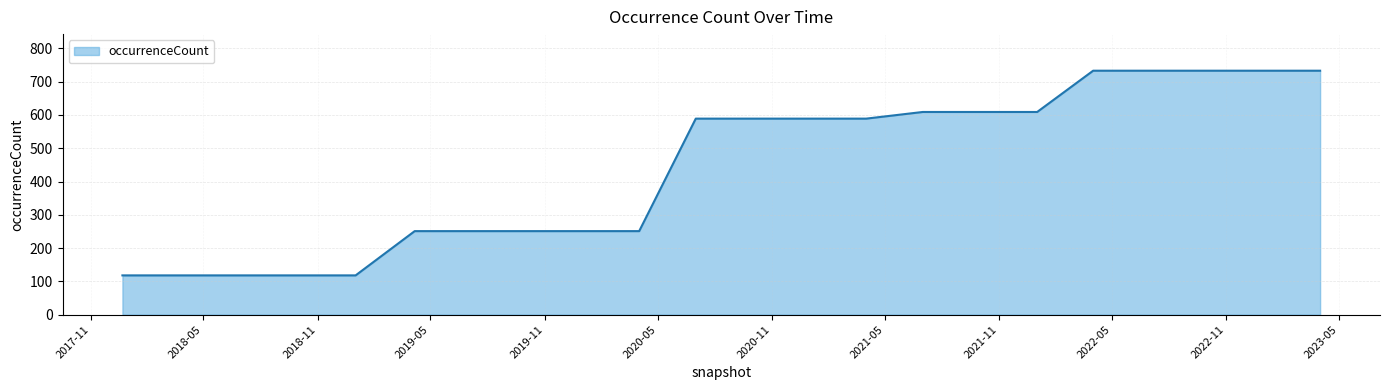

What is the maximum value shown in the chart?

733